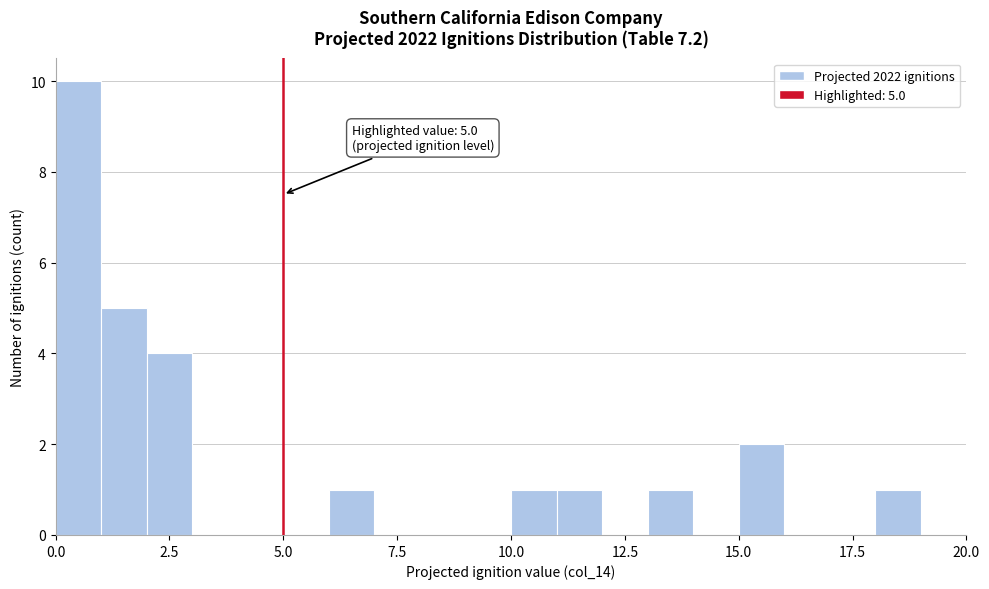

Around what value on the x-axis is the tallest bar? Give the approximate position of its centre, as read against the axis.

0.5